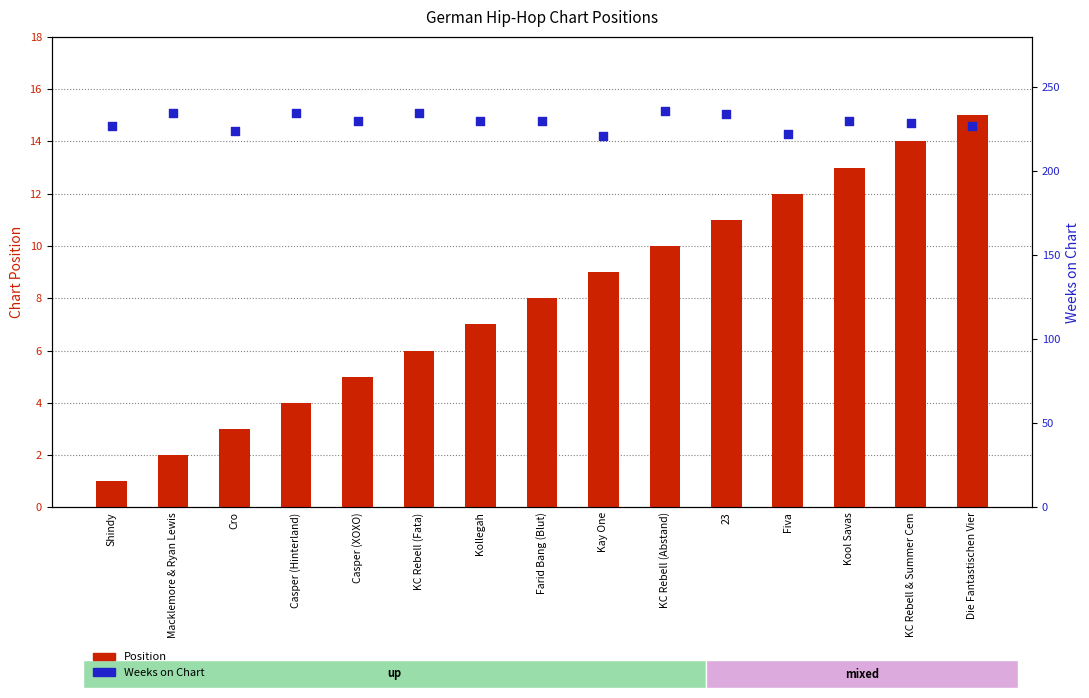

What are all the series names shown in the legend?

Position, Weeks on Chart